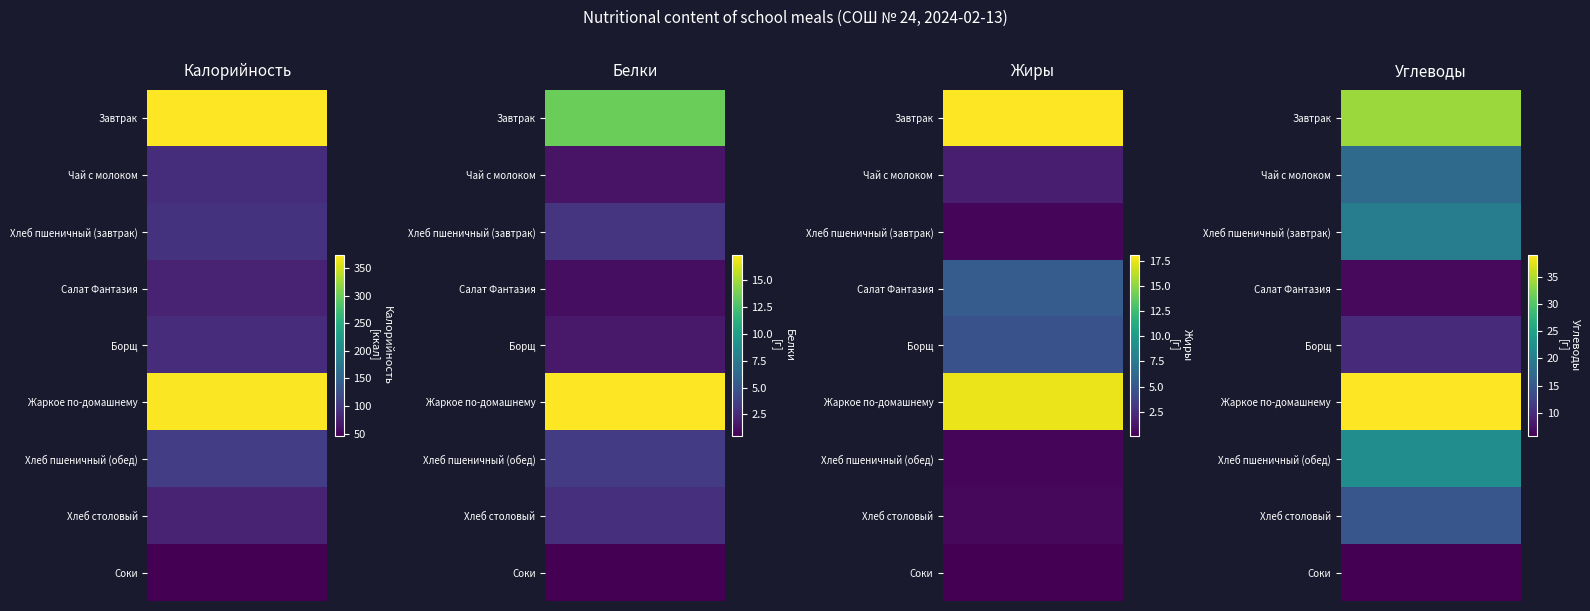

What is the difference between the maximum and minimum values in the Хлеб пшеничный (обед) series?

105.4